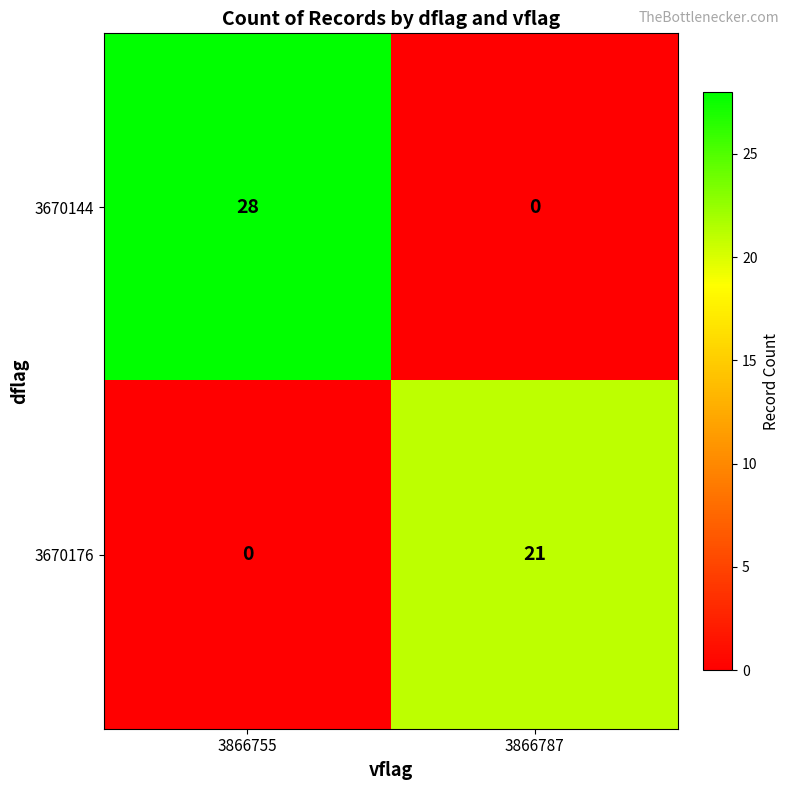

At which category is the sum across all series the highest?

3866755